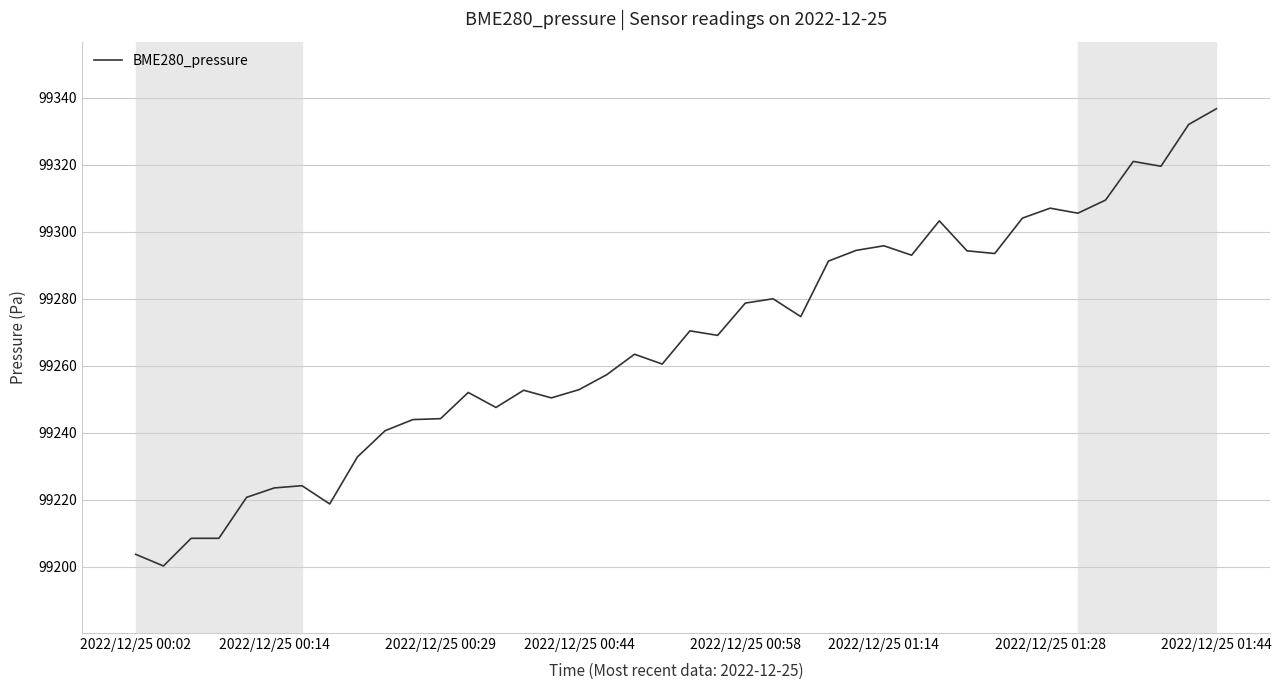

What is the greatest value displayed?

99336.7